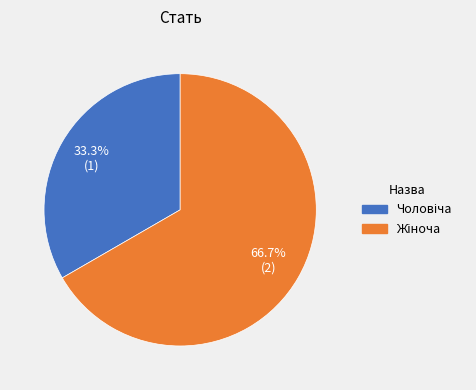

Does any single category account for the majority?

Yes